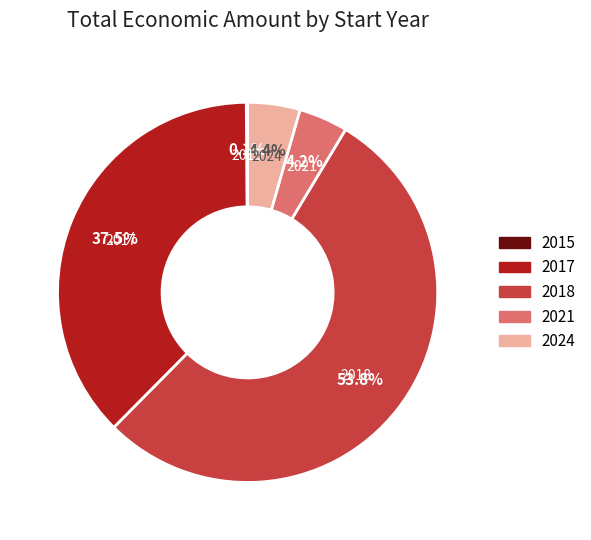

What is the largest slice in the pie chart?

2018